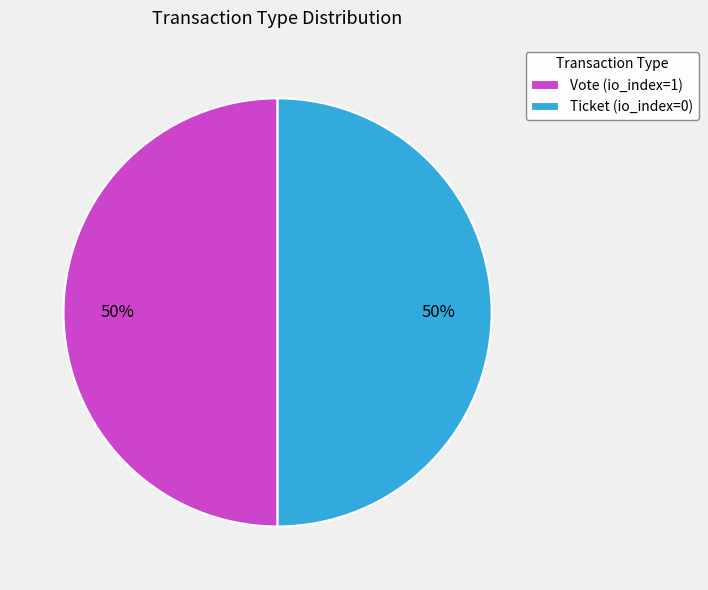

Is it true that Ticket is 6% of the pie?

False